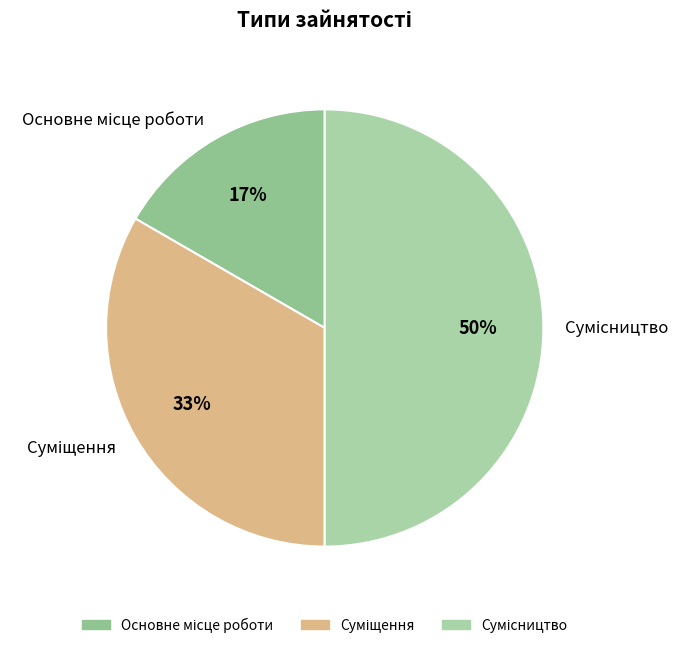

To the nearest percent, what is the average slice percentage?

33%